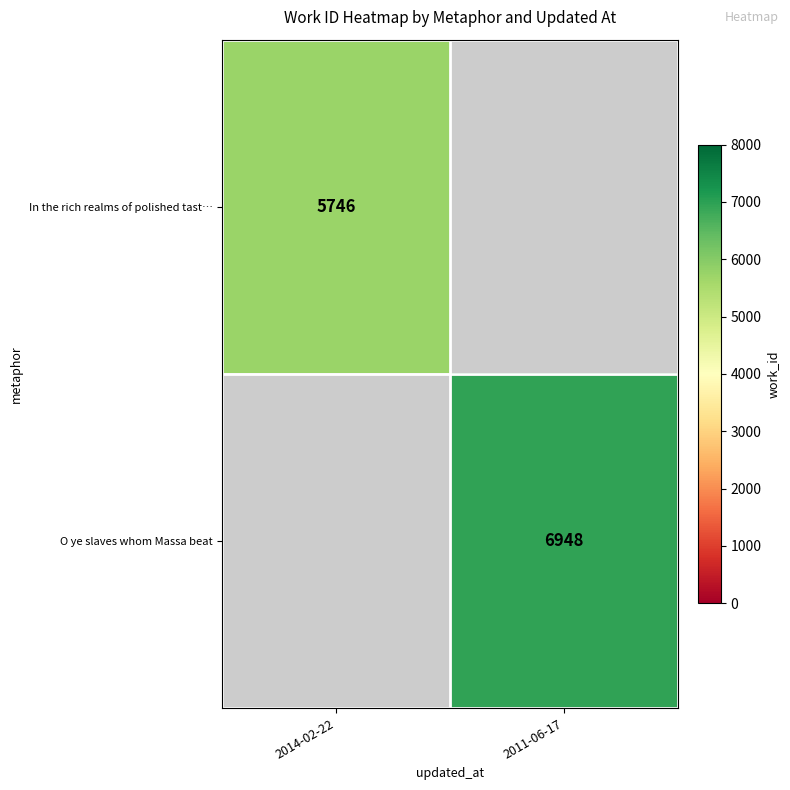

What is the maximum value shown in the chart?

6948.0